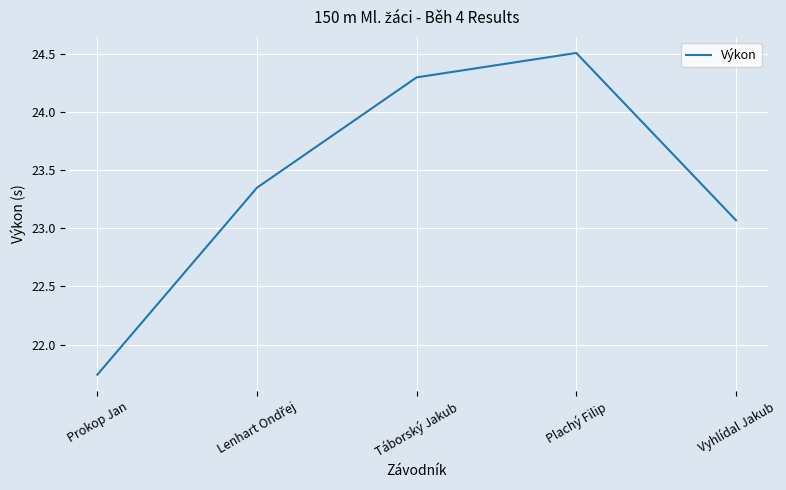

What is the change in value from Prokop Jan to Táborský Jakub?

+2.6